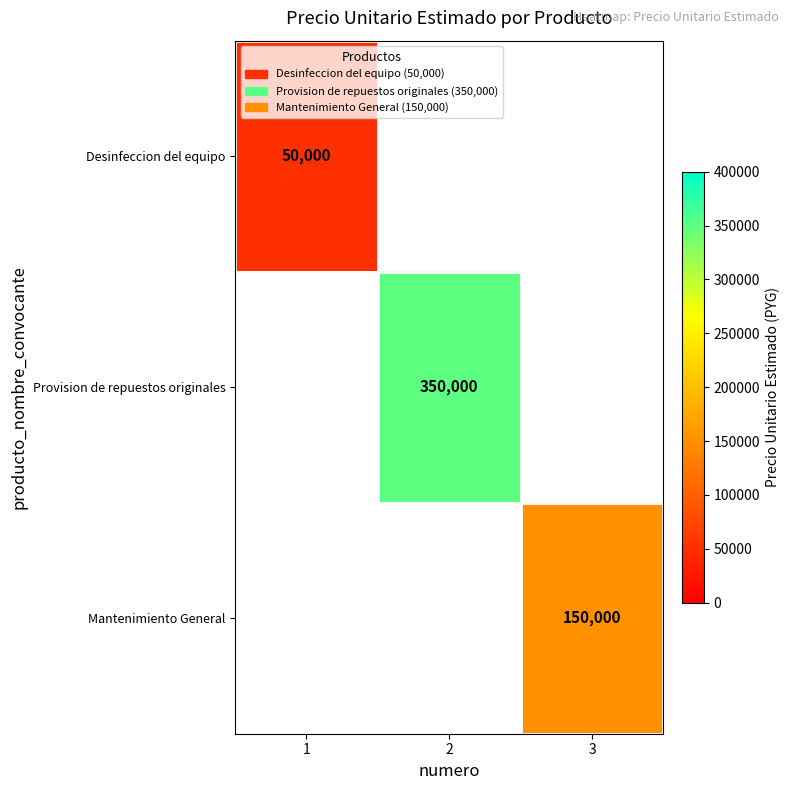

The value of Mantenimiento General at 3 is 84214.6. True or false?

False